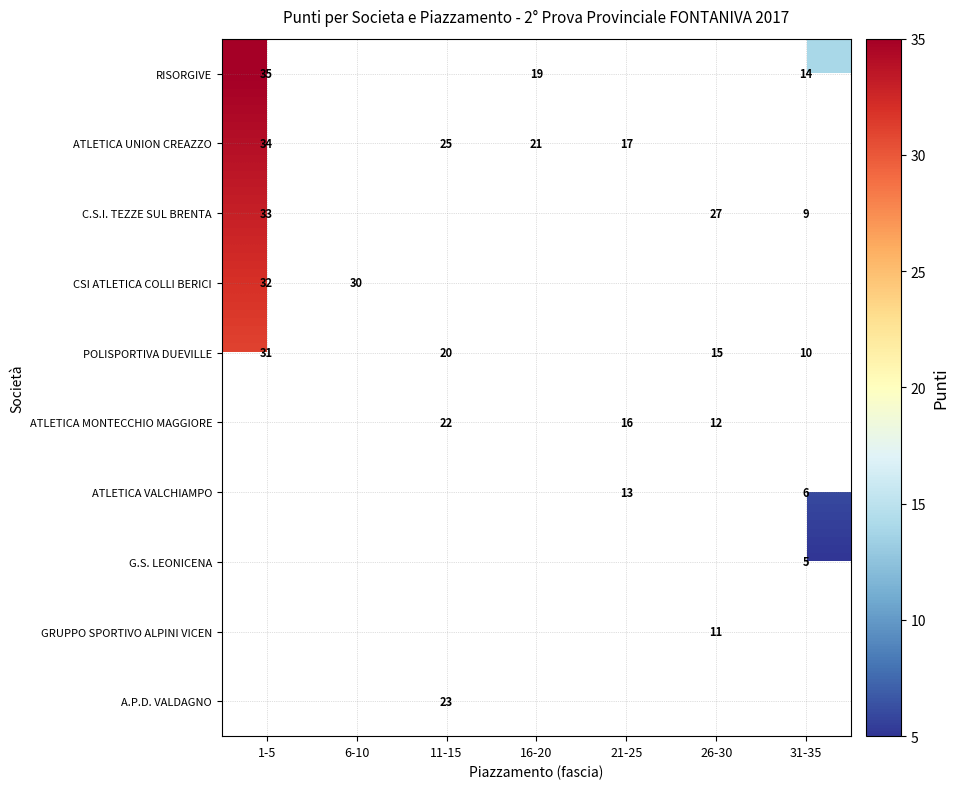

What is the spread (max minus min) of values at 16-20?

2.0